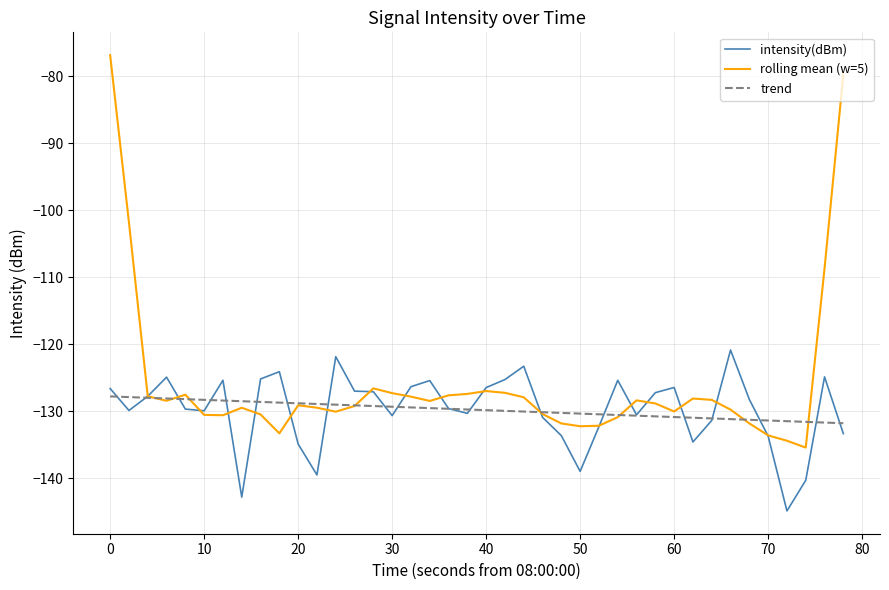

Reading left to right, transcribe all the data shown in this chart.

-126.6	-129.9	-127.8	-124.9	-129.7	-130.0	-125.4	-142.9	-125.2	-124.1	-134.9	-139.5	-121.9	-127.0	-127.1	-130.7	-126.4	-125.5	-129.6	-130.3	-126.5	-125.3	-123.3	-130.9	-133.7	-139.0	-132.3	-125.4	-130.6	-127.3	-126.5	-134.6	-131.4	-120.9	-128.3	-133.7	-144.9	-140.3	-124.9	-133.4